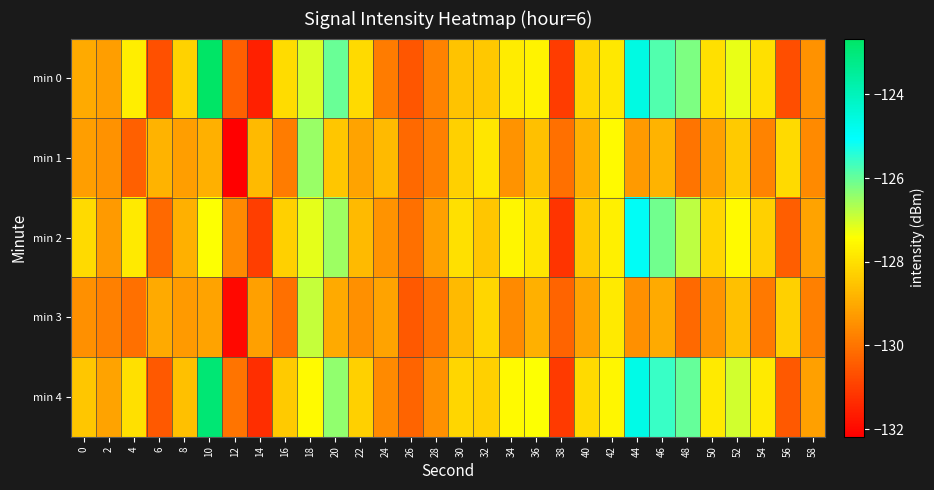

At which category does the chart reach its minimum across all series?

12